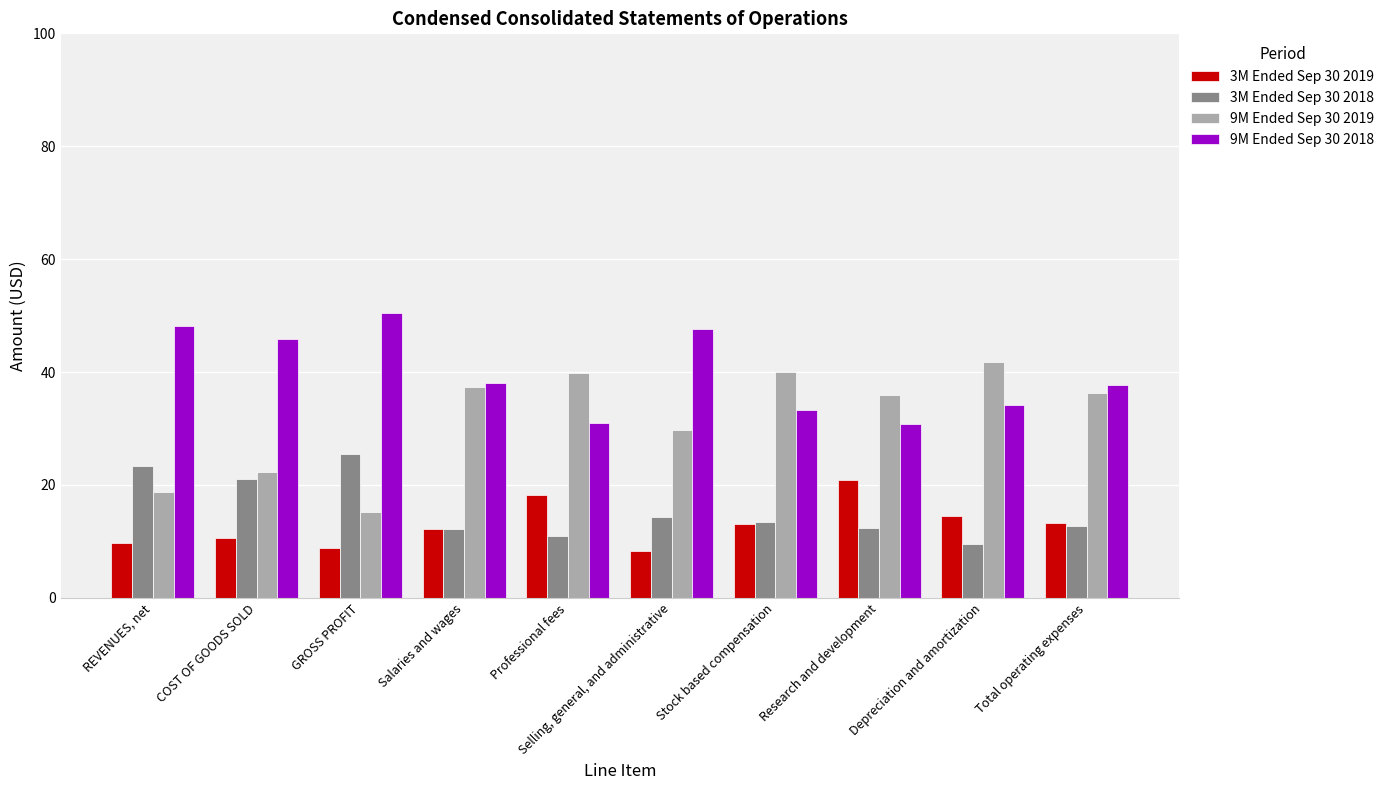

What is the spread (max minus min) of values at Selling, general, and administrative?

39.2